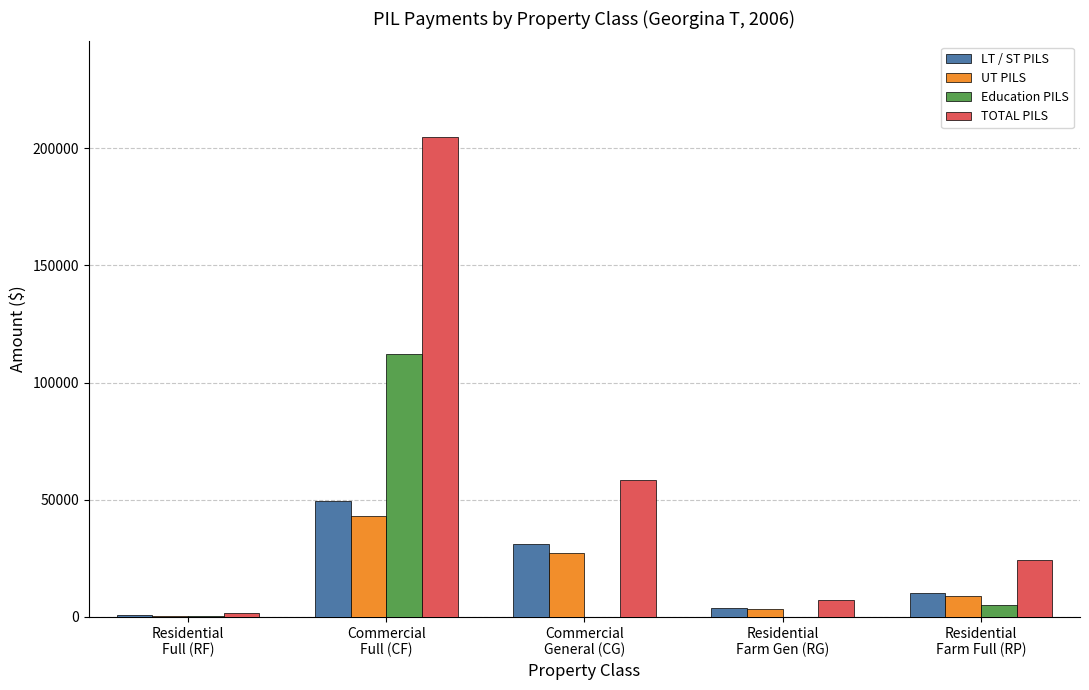

Count the number of data series in this chart.

4